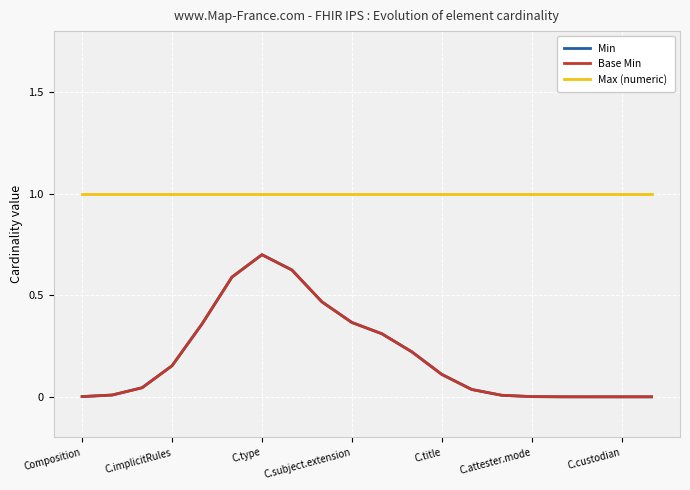

Does the chart display data point markers on the line(s)?

No